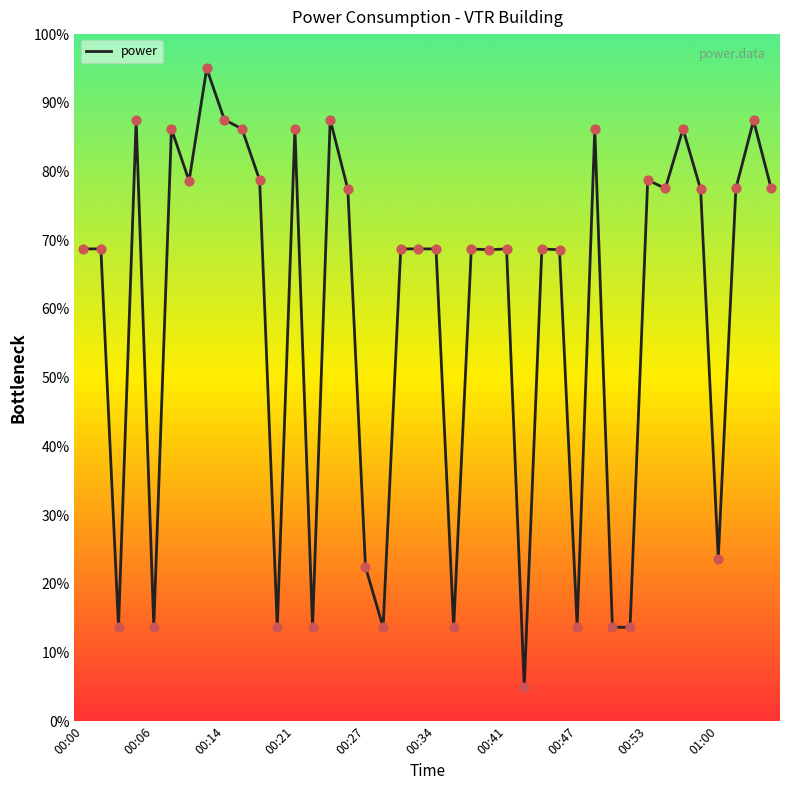

What is the maximum value shown in the chart?

95.0